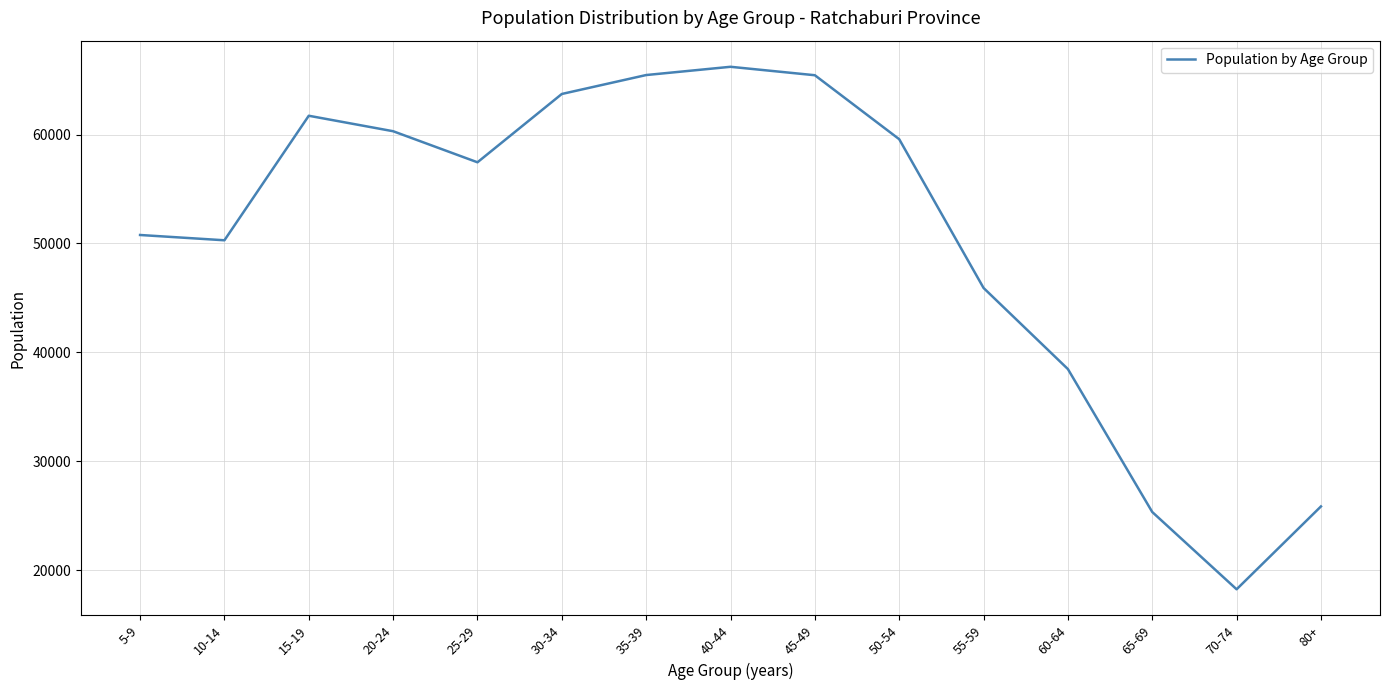

Which has a higher value, 5-9 or 70-74?

5-9